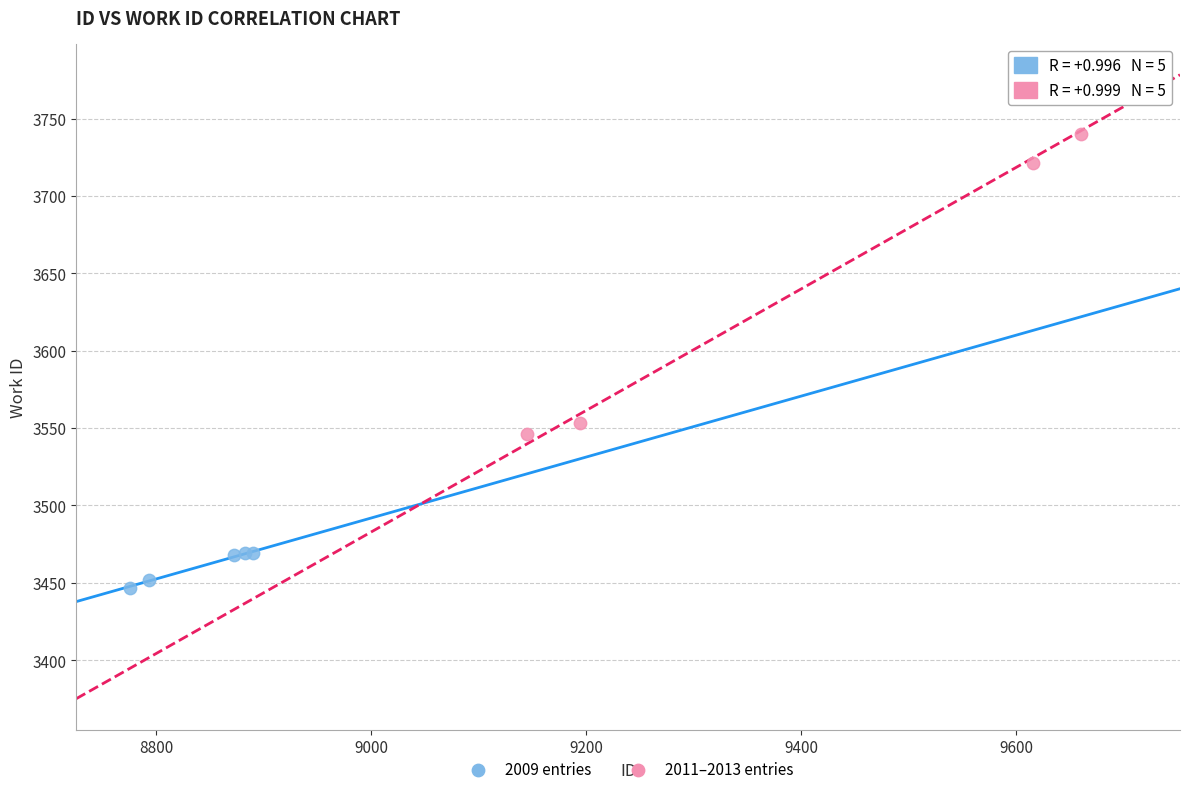

Which series has the widest spread of Y values?

2011–2013 entries